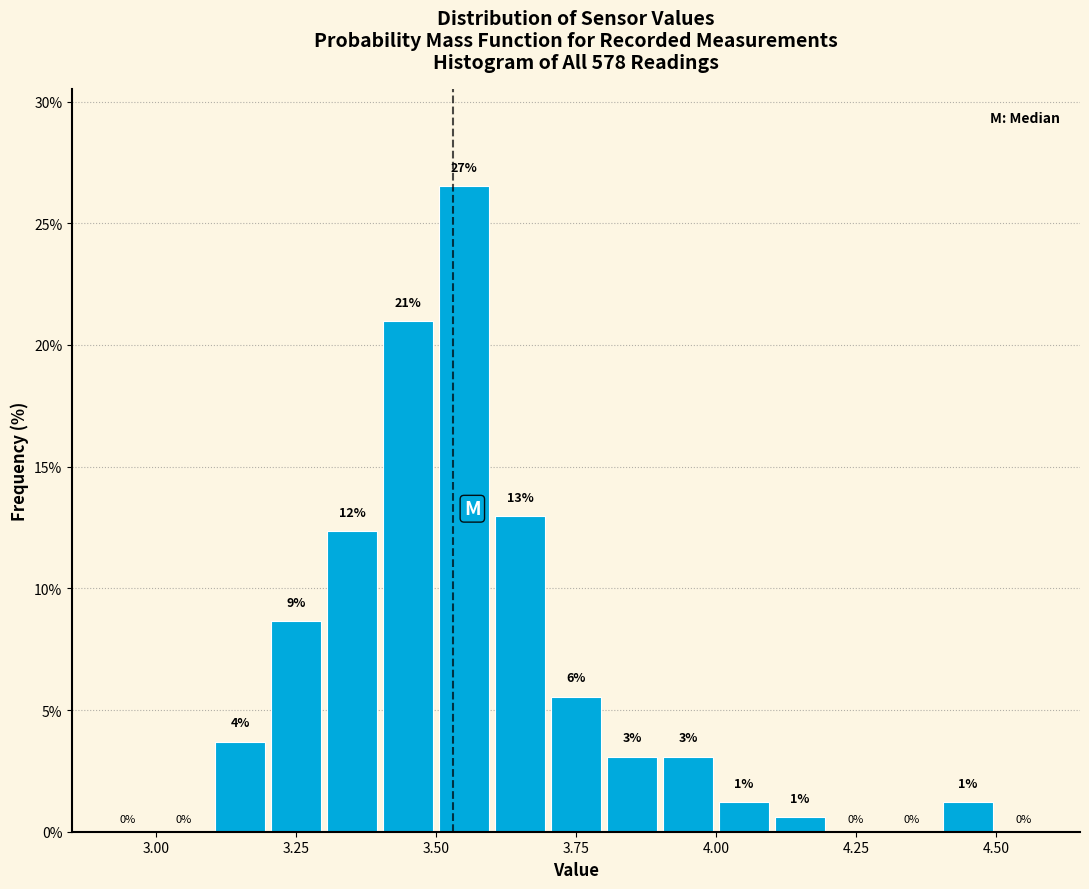

Read against the x-axis, roughly where is the centre of the tallest bar?

3.55